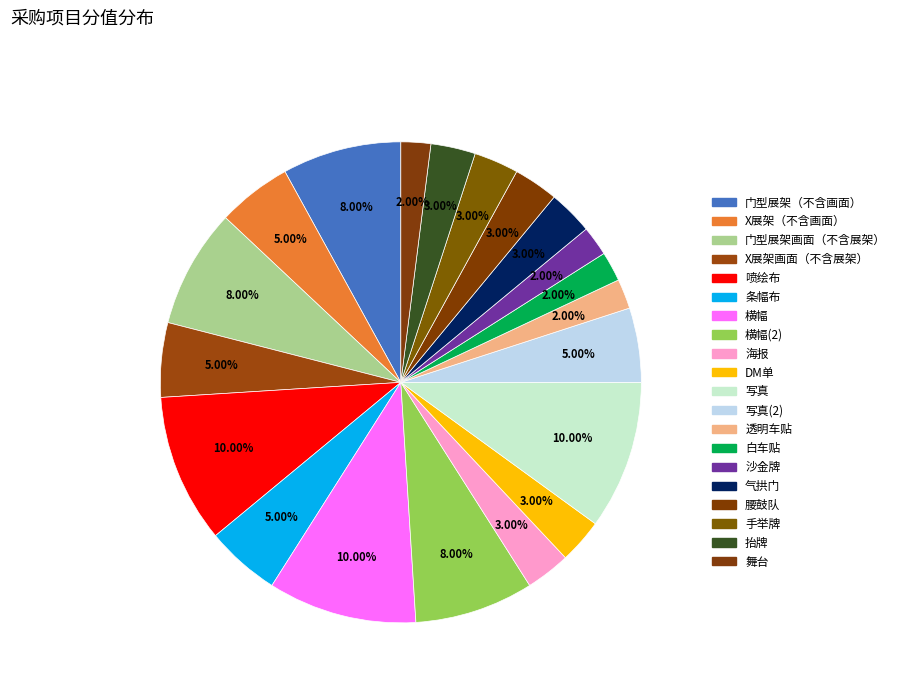

Which category has the smallest portion of the pie?

透明车贴